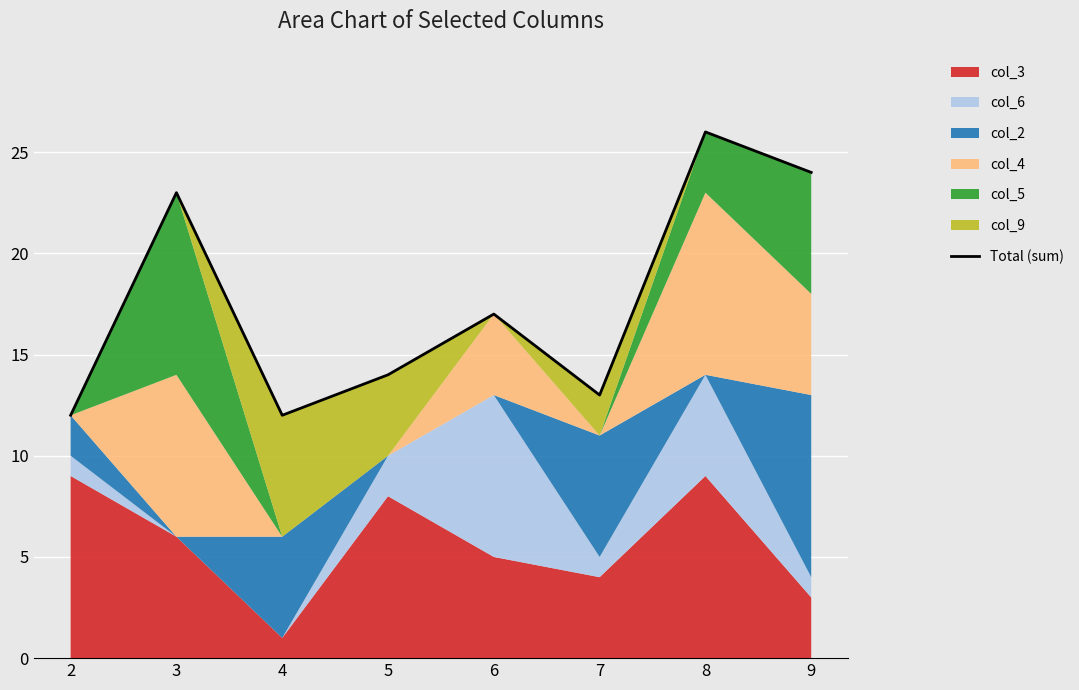

At which label is the value closest to 19?

6